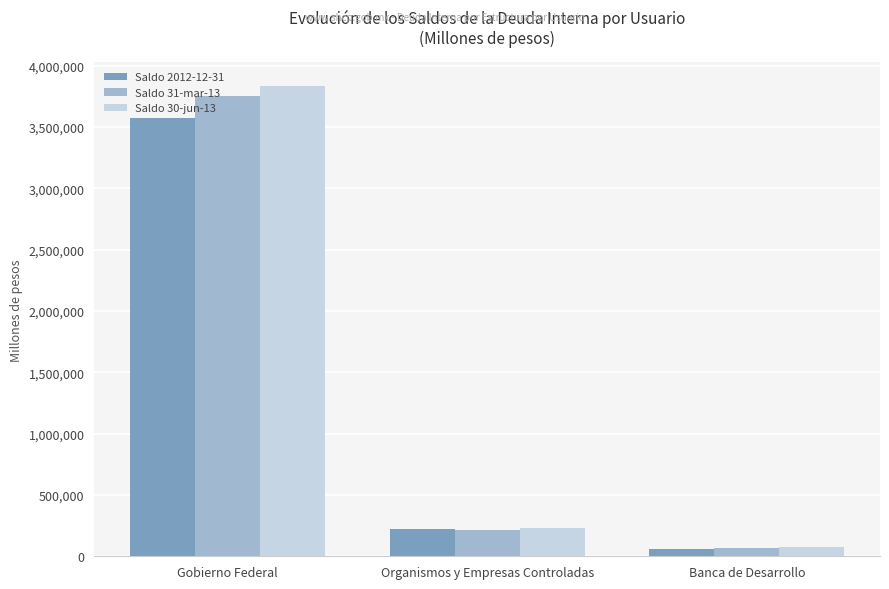

Reading left to right, transcribe all the data shown in this chart.

Saldo 2012-12-31: Gobierno Federal=3575318.6	Organismos y Empresas Controladas=223342.6	Banca de Desarrollo=62431.2
Saldo 31-mar-13: Gobierno Federal=3756137.5	Organismos y Empresas Controladas=214968.9	Banca de Desarrollo=66966.4
Saldo 30-jun-13: Gobierno Federal=3836144.3	Organismos y Empresas Controladas=226608.4	Banca de Desarrollo=72385.5